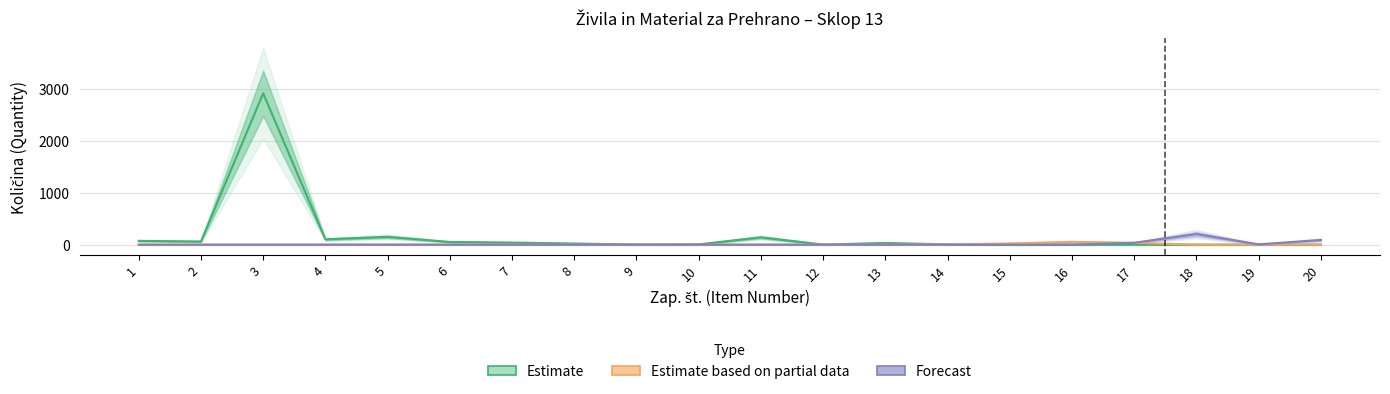

How many distinct data groups are displayed?

3